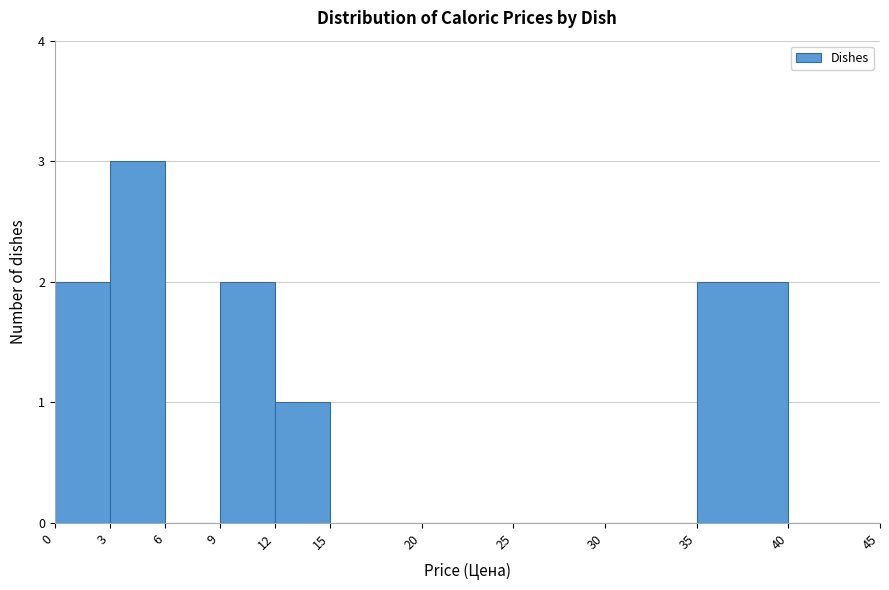

Reading left to right, transcribe this chart: for each bar, give the range it covers on the x-axis and its height. The values are not printed on the chart, so give them approximately, as read against the axis.

0 to 3: 2
3 to 6: 3
6 to 9: 0
9 to 12: 2
12 to 15: 1
15 to 20: 0
20 to 25: 0
25 to 30: 0
30 to 35: 0
35 to 40: 2
40 to 45: 0